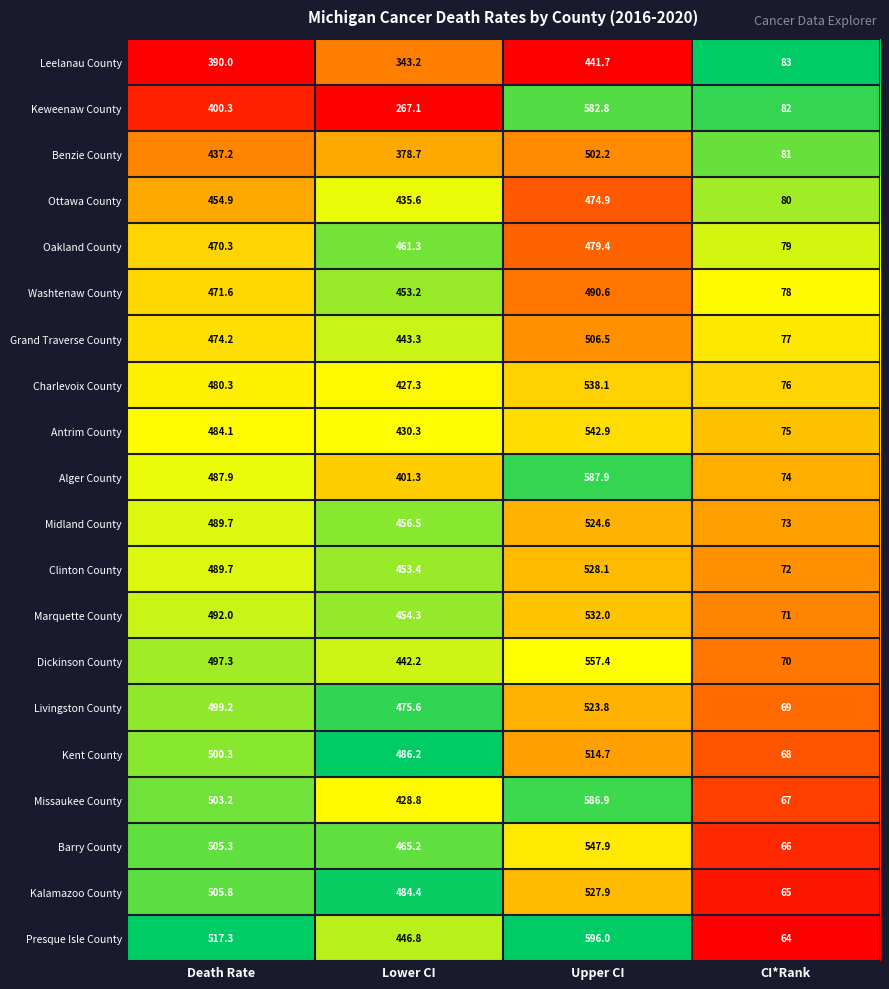

Which series has the widest spread of values?

Presque Isle County